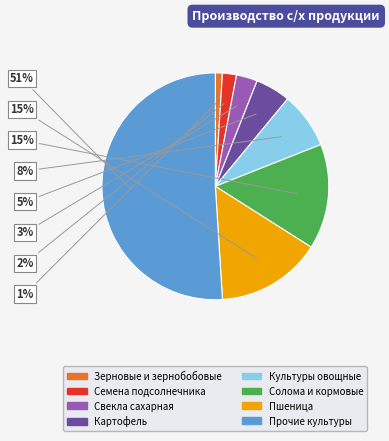

Do Зерновые и зернобобовые and Солома и кормовые together represent more than half of the pie?

No